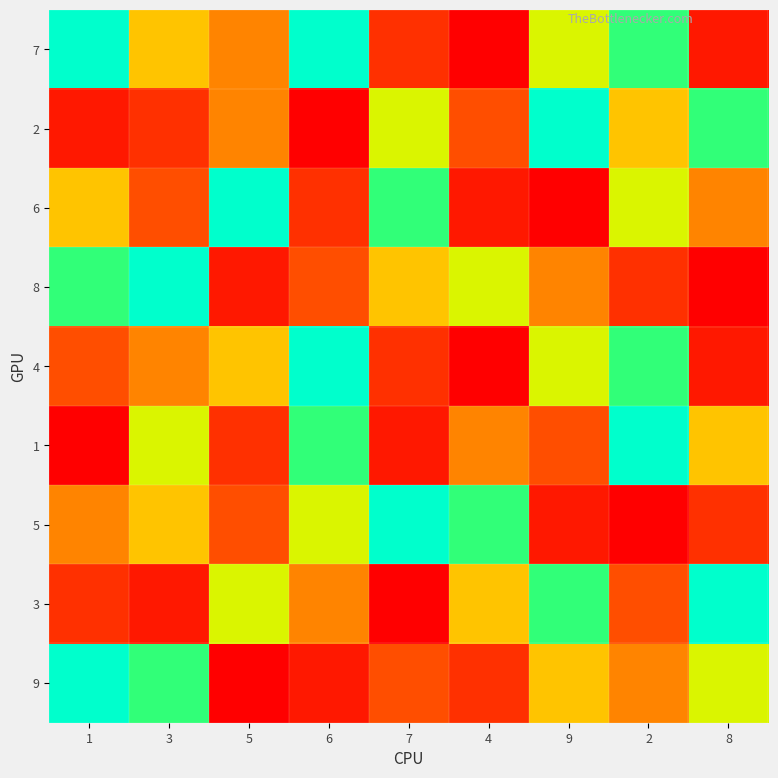

Rank the series by their maximum value, from lowest to highest.

7, 2, 6, 8, 4, 1, 5, 3, 9